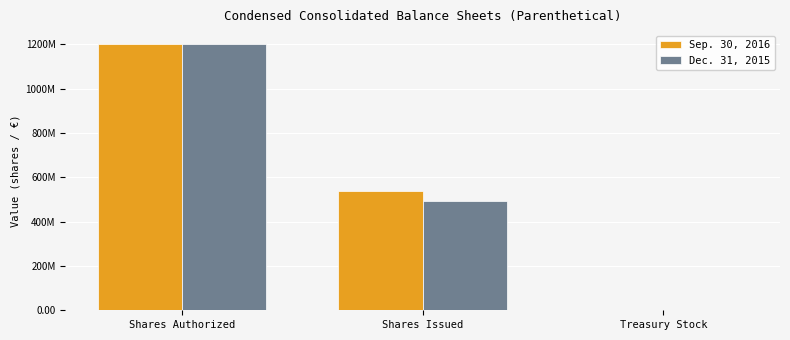

What are all the series names shown in the legend?

Sep. 30, 2016, Dec. 31, 2015